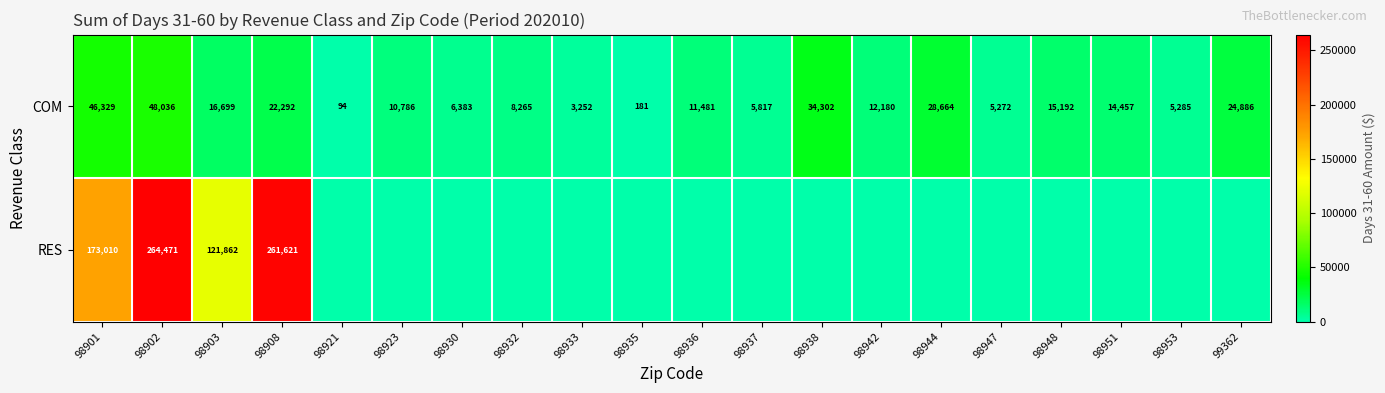

What is the sum of the COM values at 98903 and 98936?

28180